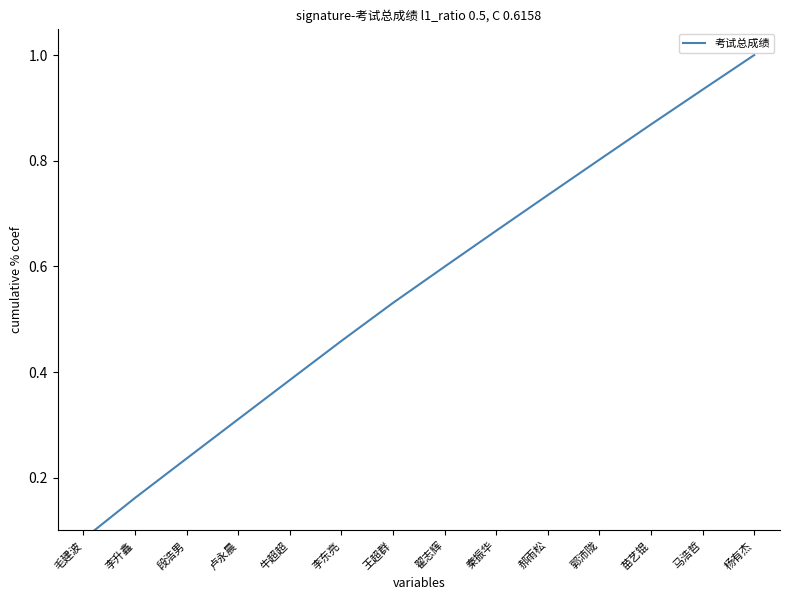

The chart shows a value of 0.7 at 郝雨松. True or false?

True